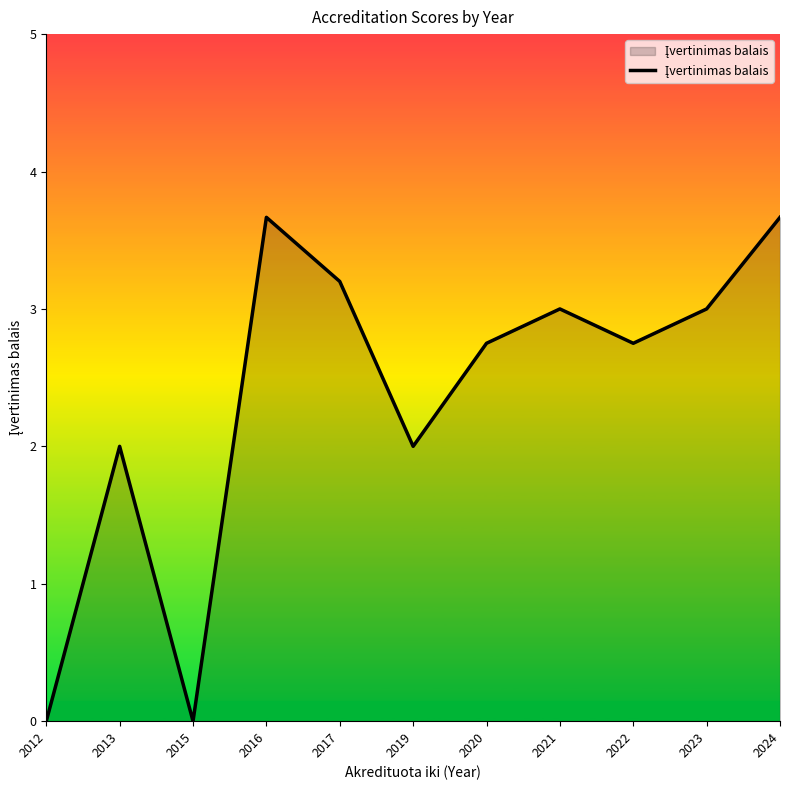

The chart shows a value of 3.0 at 2021. True or false?

True